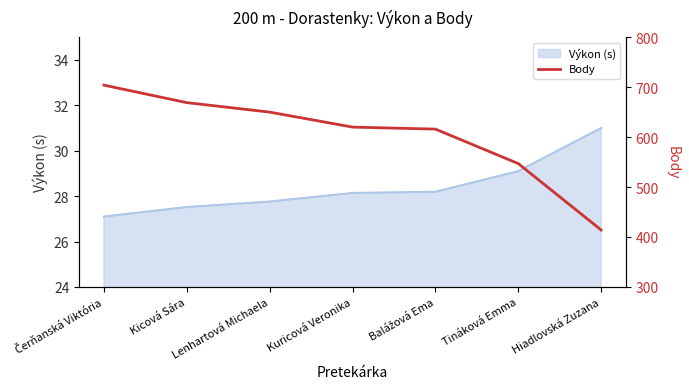

Count the number of categories in the chart.

7